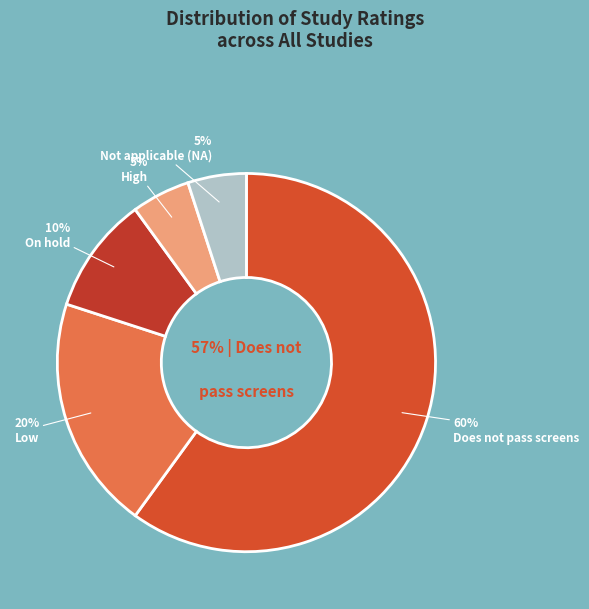

Combined, do On hold and Does not pass screens account for over 50%?

Yes